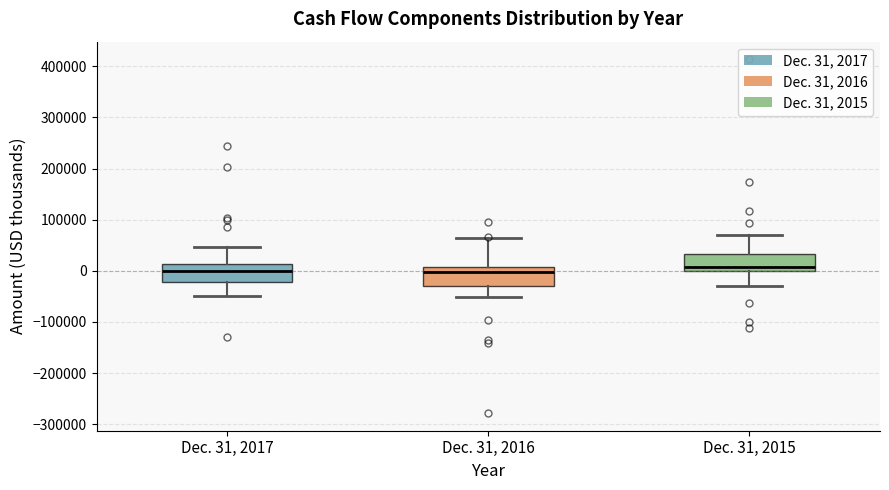

Reading left to right, transcribe this box plot: for each box, give where its median line is, the range the box spans, and where its two whiskers end, as read against the y-axis. The values are not printed on the chart, so give them approximately, as read against the axis.

Dec. 31, 2017: median 0, box -20000 to 10000, whiskers -50000 to 50000
Dec. 31, 2016: median 0, box -30000 to 10000, whiskers -50000 to 60000
Dec. 31, 2015: median 10000, box 0 to 30000, whiskers -30000 to 70000